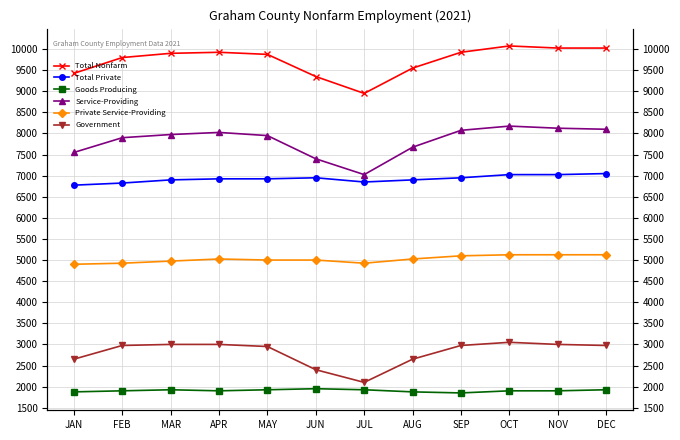

True or false: Goods Producing and Total Nonfarm cross at least once.

False